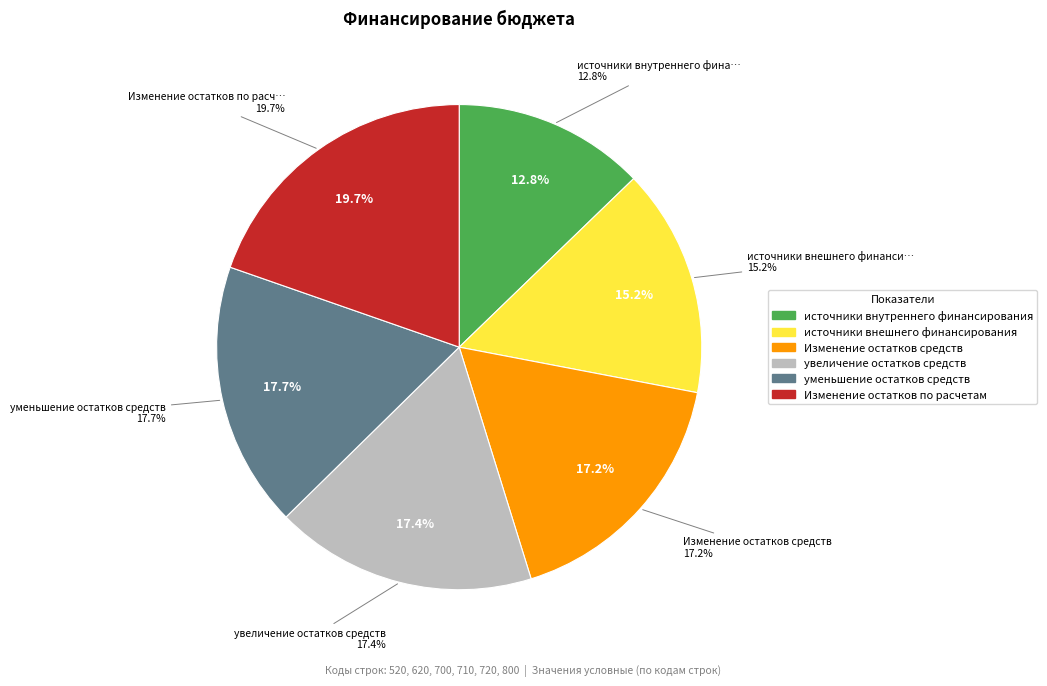

Which category has the smallest portion of the pie?

источники внутреннего финансирования